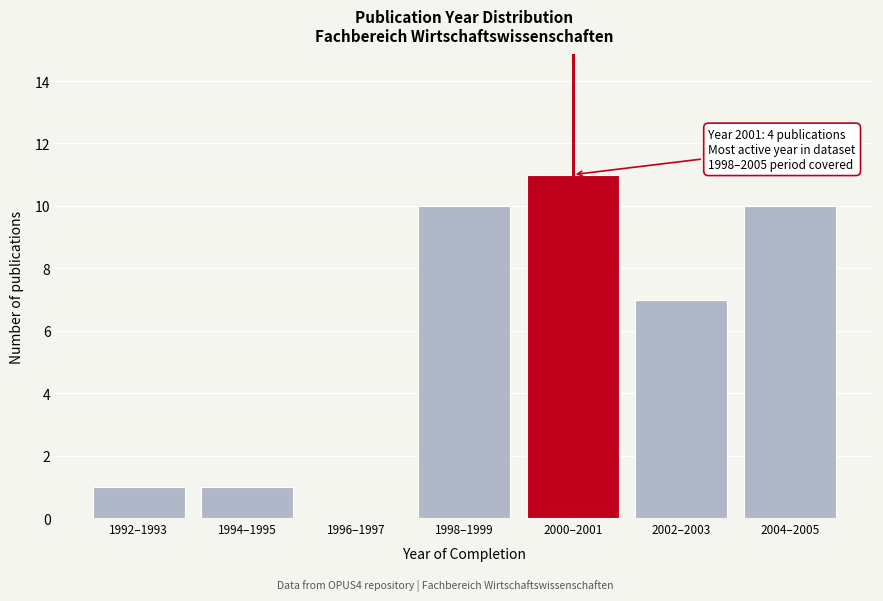

Reading right to left, list all the values displayed in this chart.

2004–2005=10	2002–2003=7	2000–2001=11	1998–1999=10	1996–1997=0	1994–1995=1	1992–1993=1